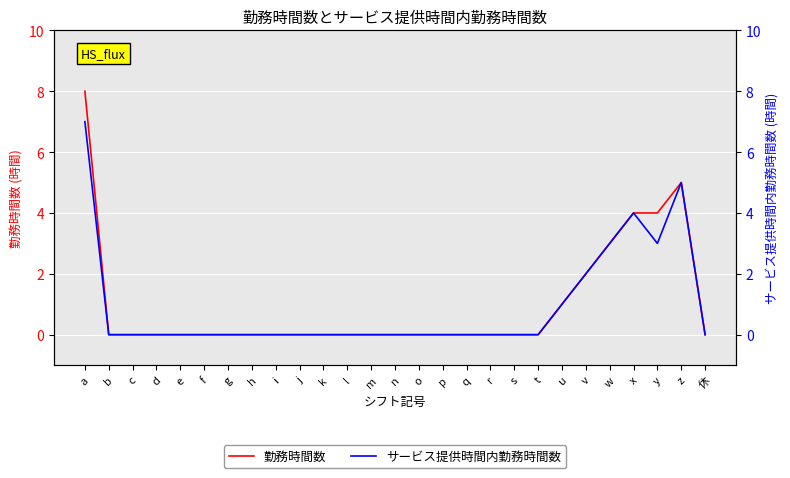

Where is the first local maximum for 勤務時間数?

z